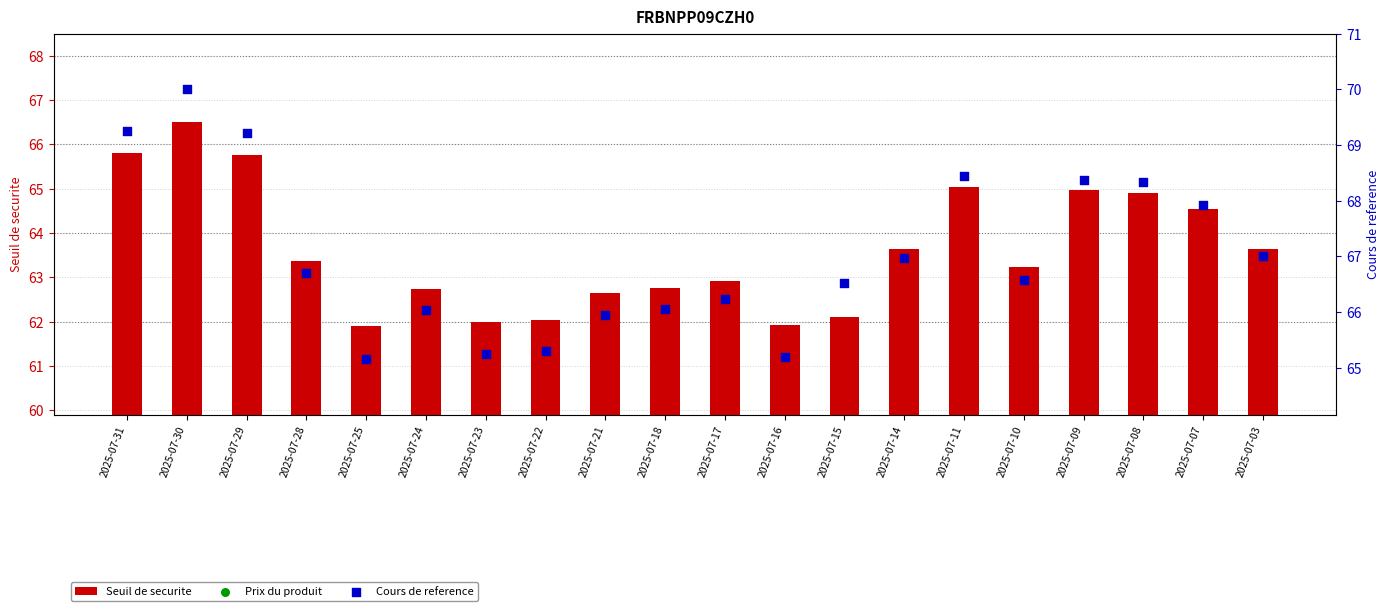

At how many categories does at least one series exceed 67?

7